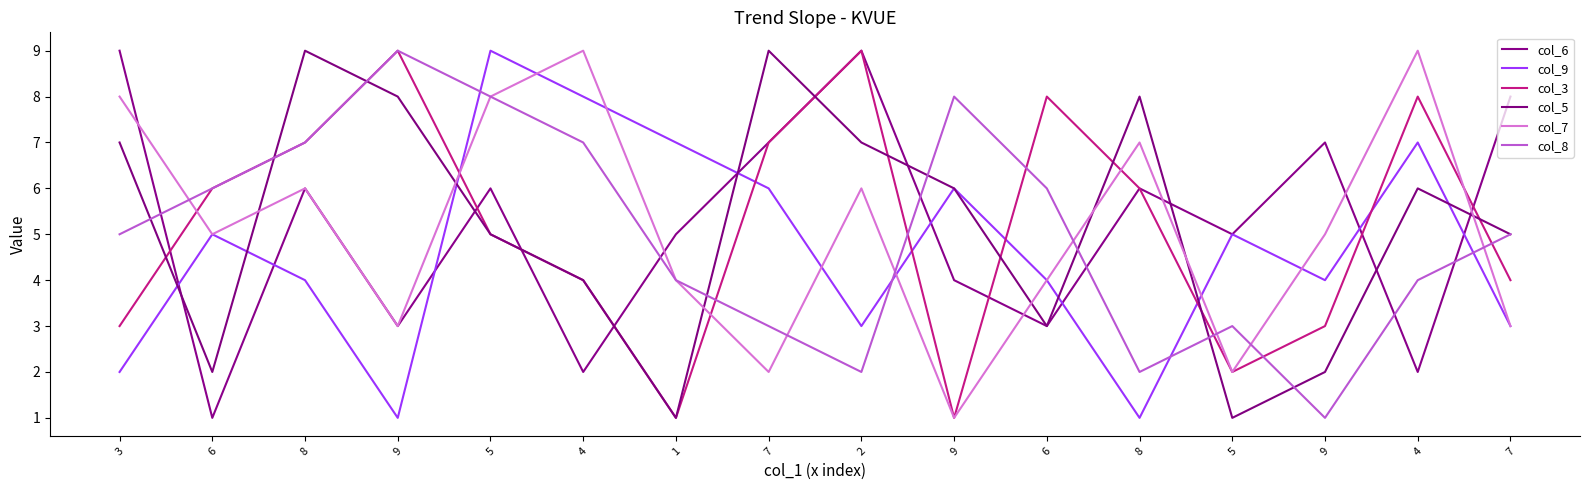

What is the label of the 1st point from the left?

3